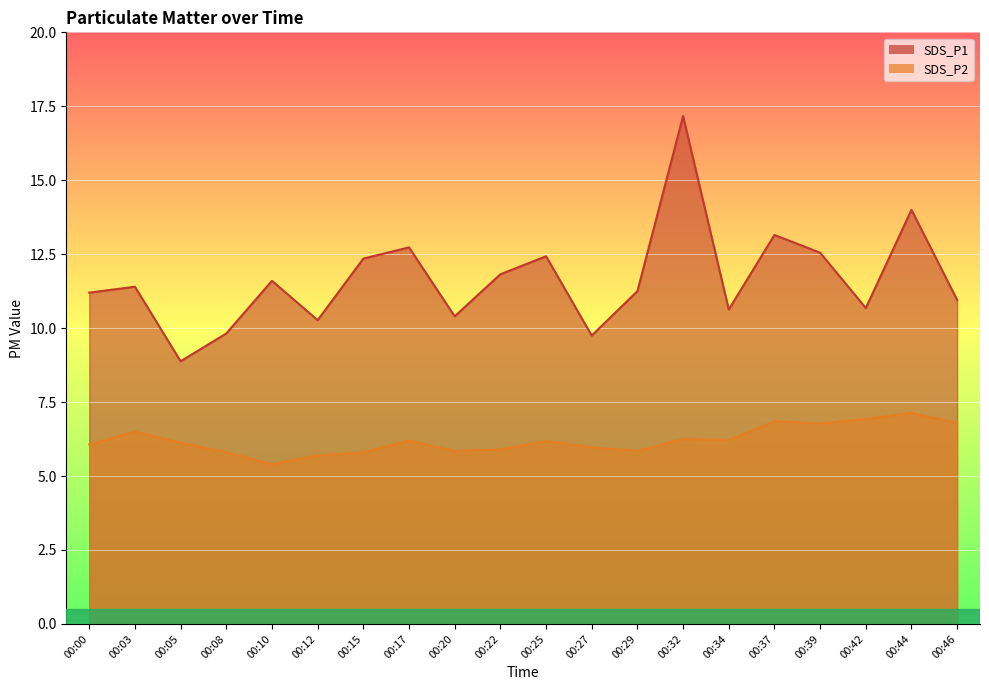

Read the SDS_P2 value at 00:44.

7.1